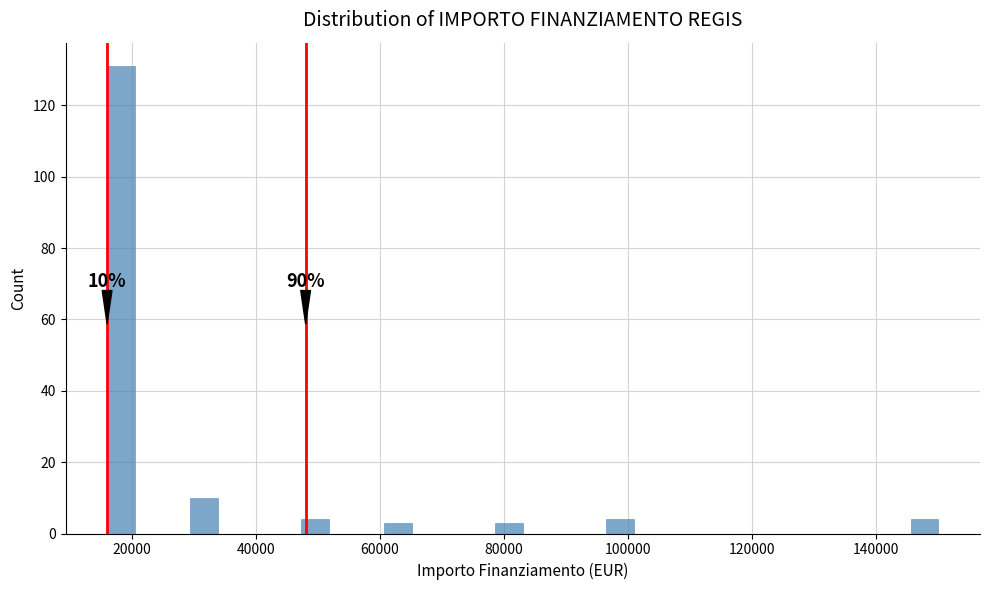

Around what value on the x-axis is the tallest bar? Give the approximate position of its centre, as read against the axis.

18000